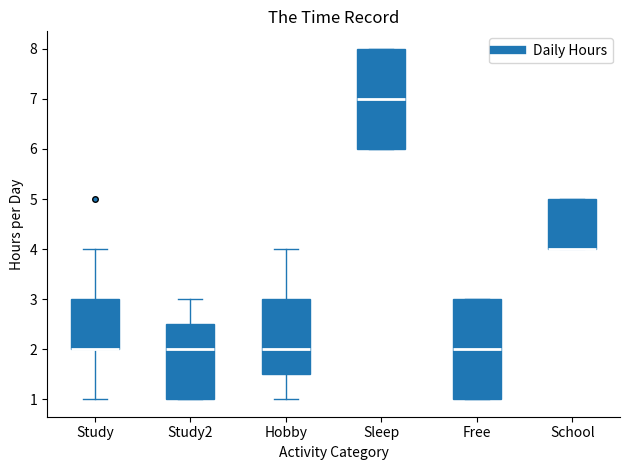

Reading left to right, read every box against the y-axis: the position of its median line, the range the box covers, and the ends of its whiskers. The values are not printed on the chart, so give them approximately, as read against the axis.

Study: median 2.0 (drawn on the box's lower edge), box 2.0 to 3.0, whiskers 1.0 to 4.0
Study2: median 2.0, box 1.0 to 2.5, whiskers 1.0 to 3.0
Hobby: median 2.0, box 1.5 to 3.0, whiskers 1.0 to 4.0
Sleep: median 7.0, box 6.0 to 8.0, whiskers 6.0 to 8.0
Free: median 2.0, box 1.0 to 3.0, whiskers 1.0 to 3.0
School: median 4.0 (drawn on the box's lower edge), box 4.0 to 5.0, whiskers 4.0 to 5.0